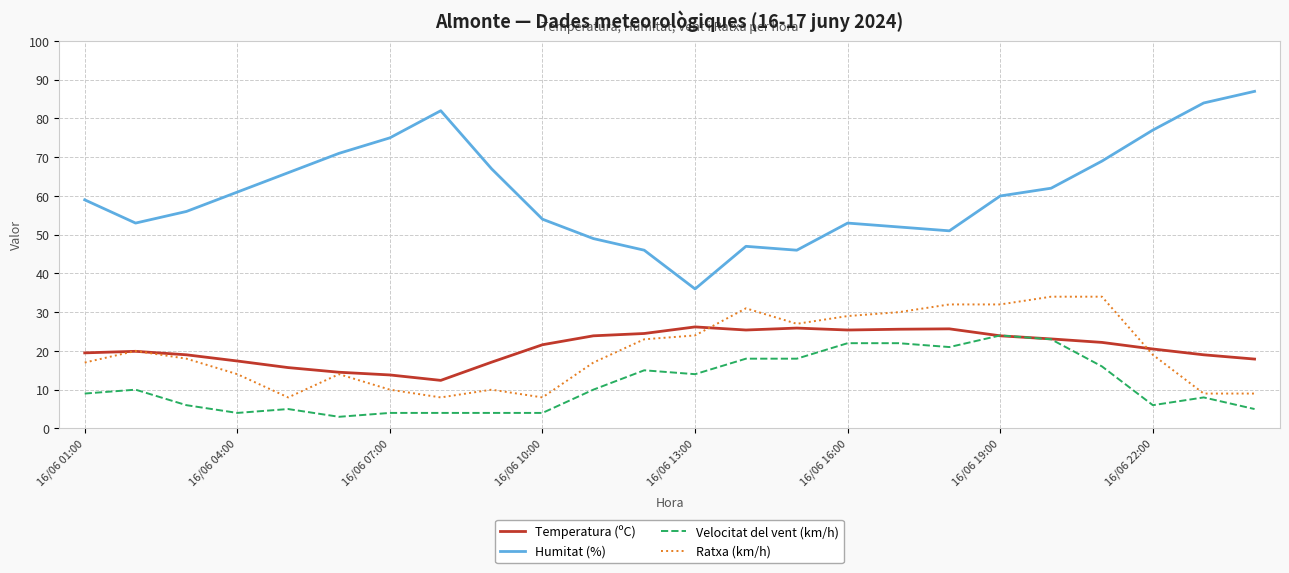

Which series has the largest total across all categories?

Humitat (%)